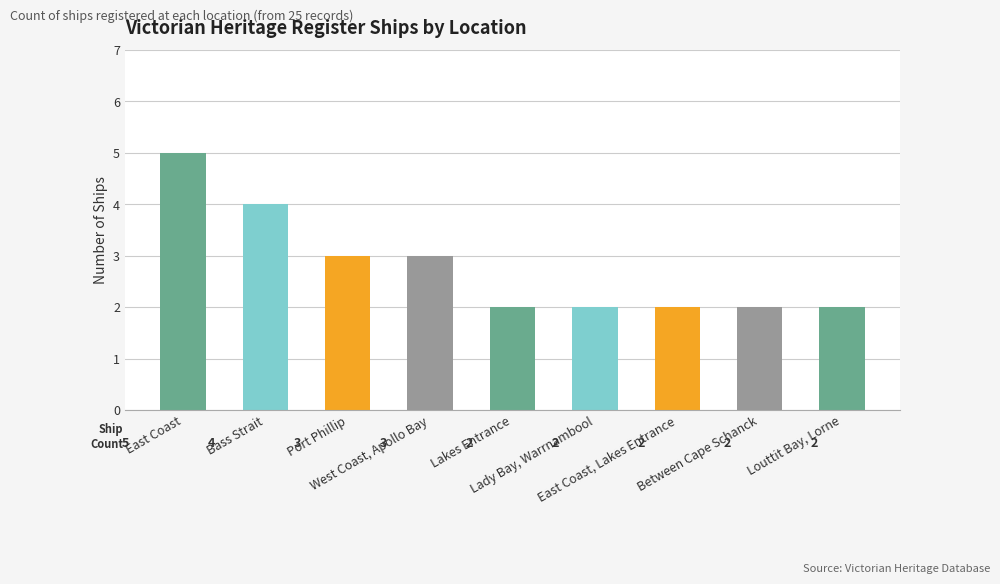

What value does the data have at Lakes Entrance?

2